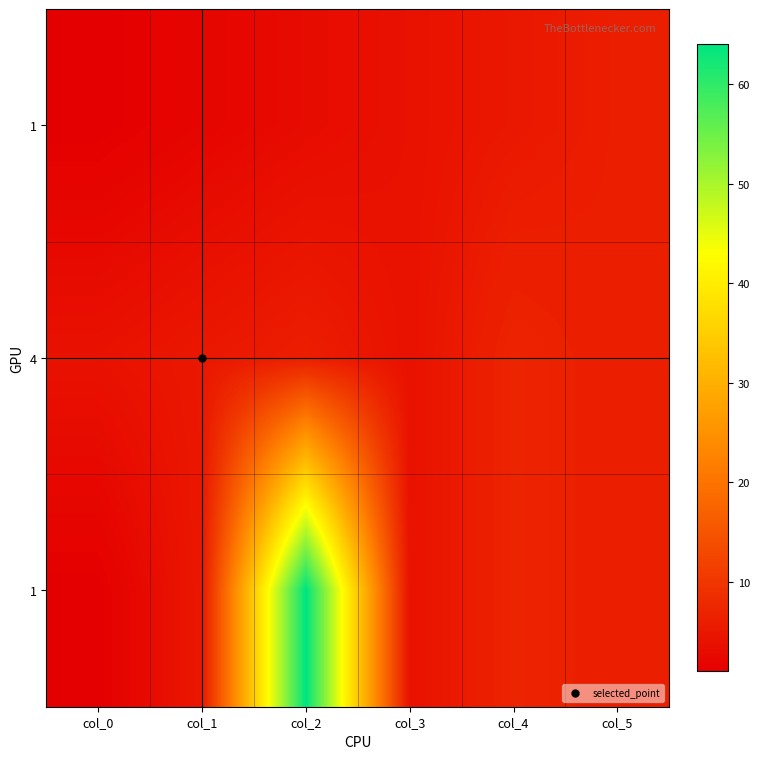

At which category does the chart reach its minimum across all series?

col_0